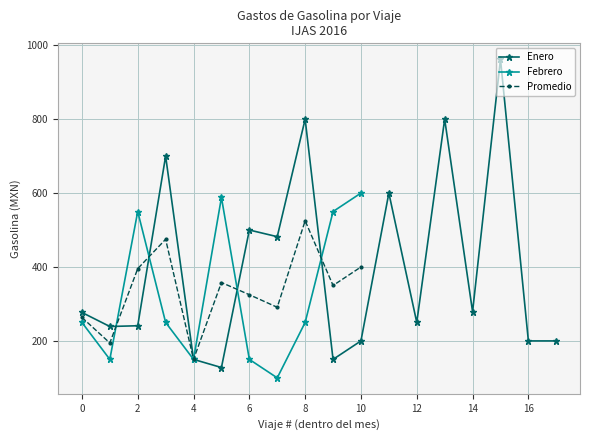

How many interior local valleys does the Promedio series have?

4